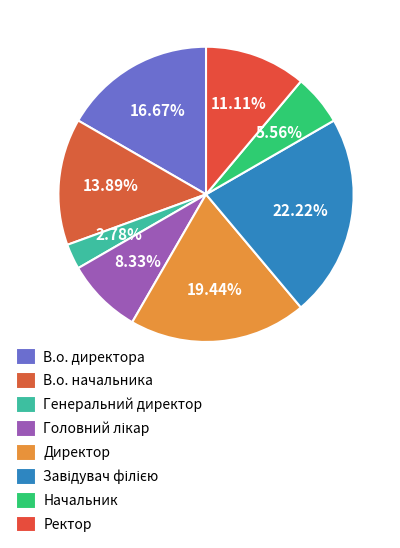

To the nearest percent, what is the difference between the largest and smallest slice percentages?

19%